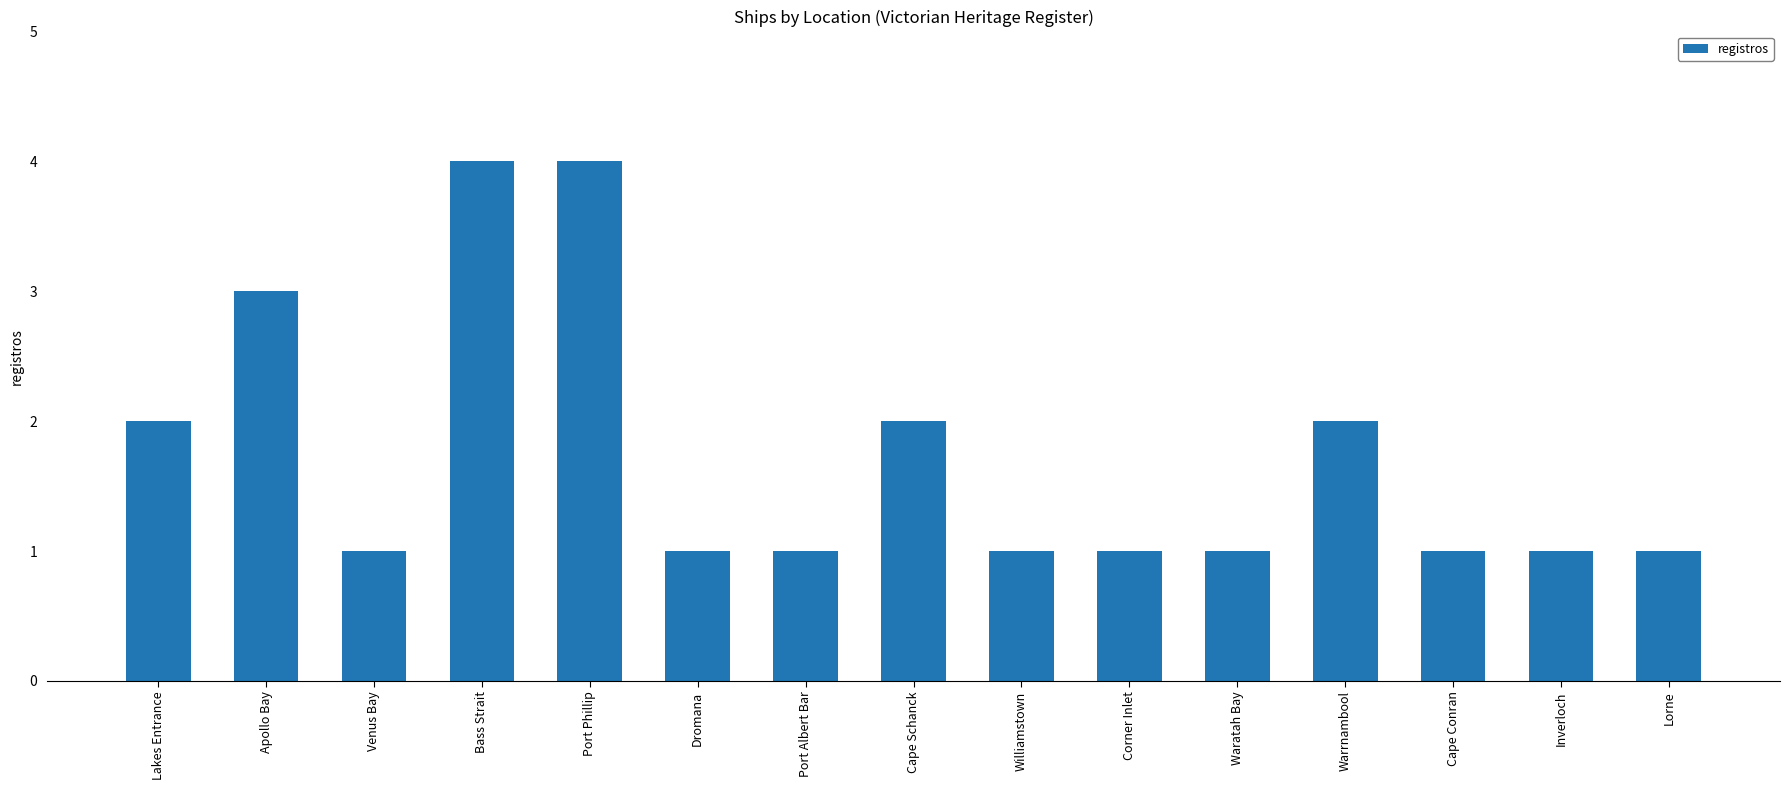

Are the bars horizontal?

No